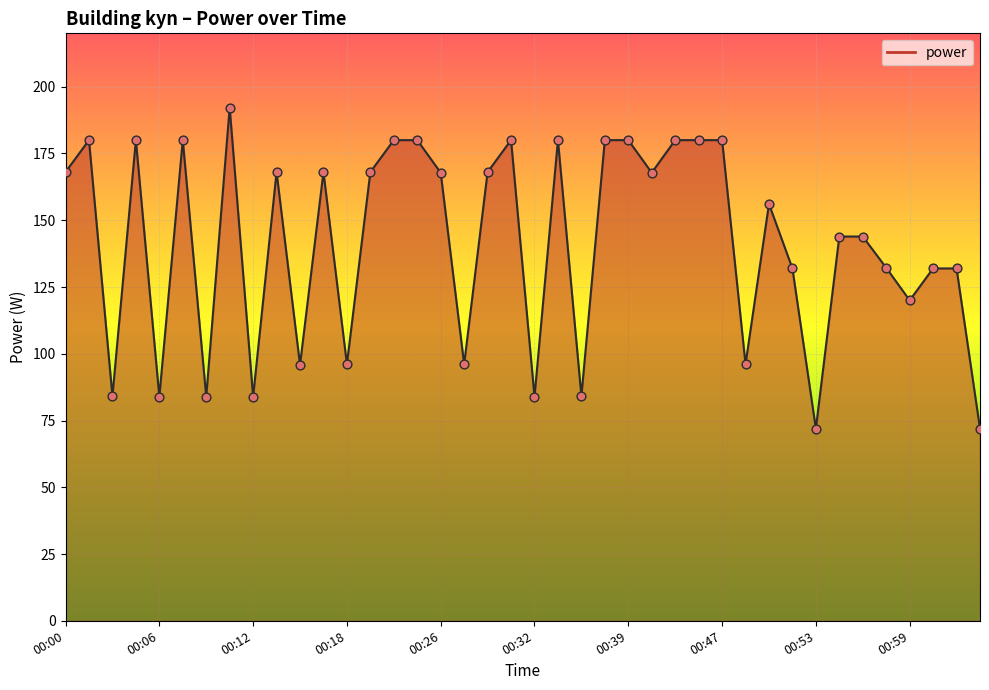

What is the difference between the maximum and minimum values?

120.2